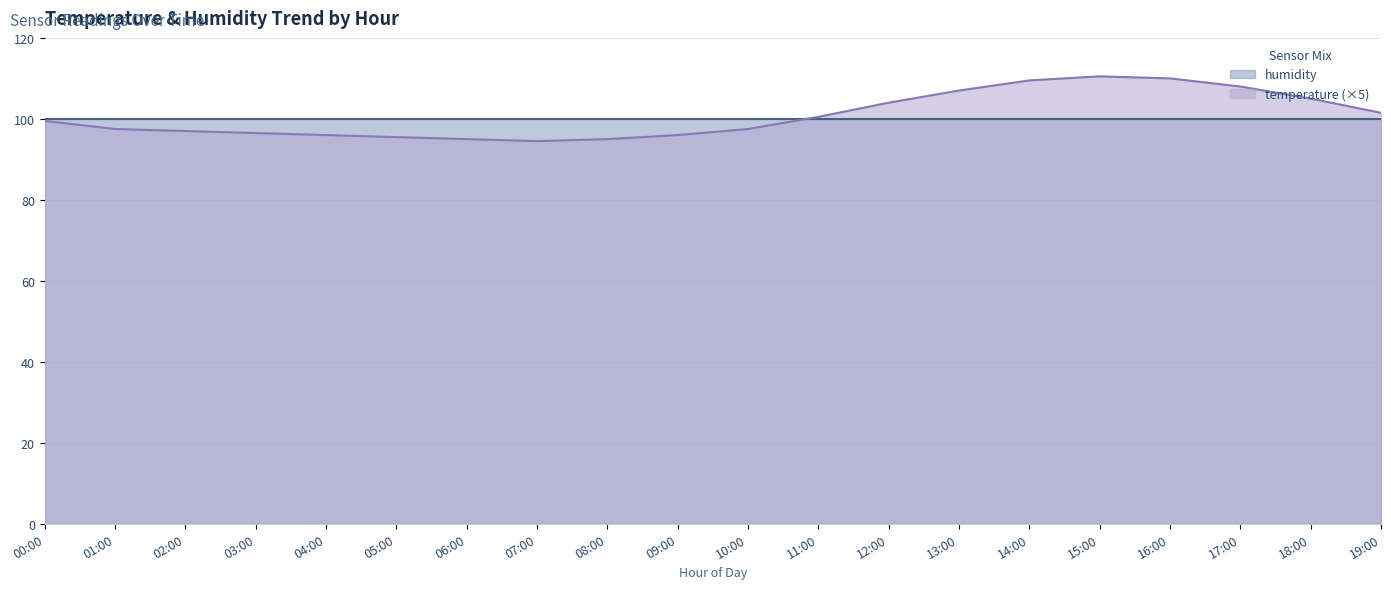

Rank the categories by value from lowest to highest.

07:00, 06:00, 08:00, 05:00, 04:00, 09:00, 03:00, 02:00, 01:00, 10:00, 00:00, 11:00, 19:00, 12:00, 18:00, 13:00, 17:00, 14:00, 16:00, 15:00